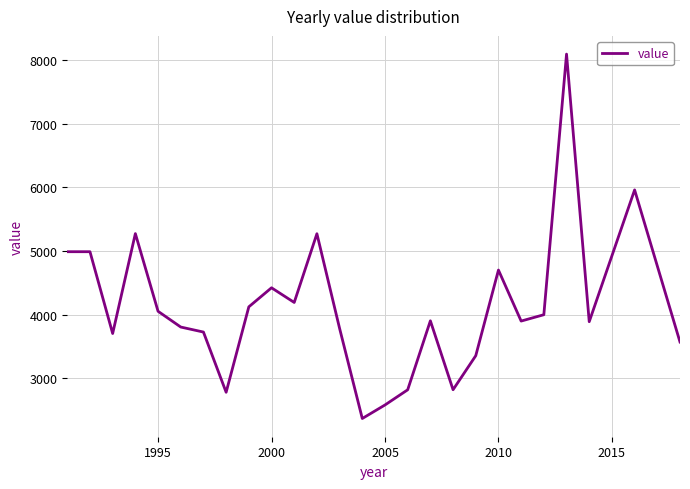

What is the maximum value shown in the chart?

8100